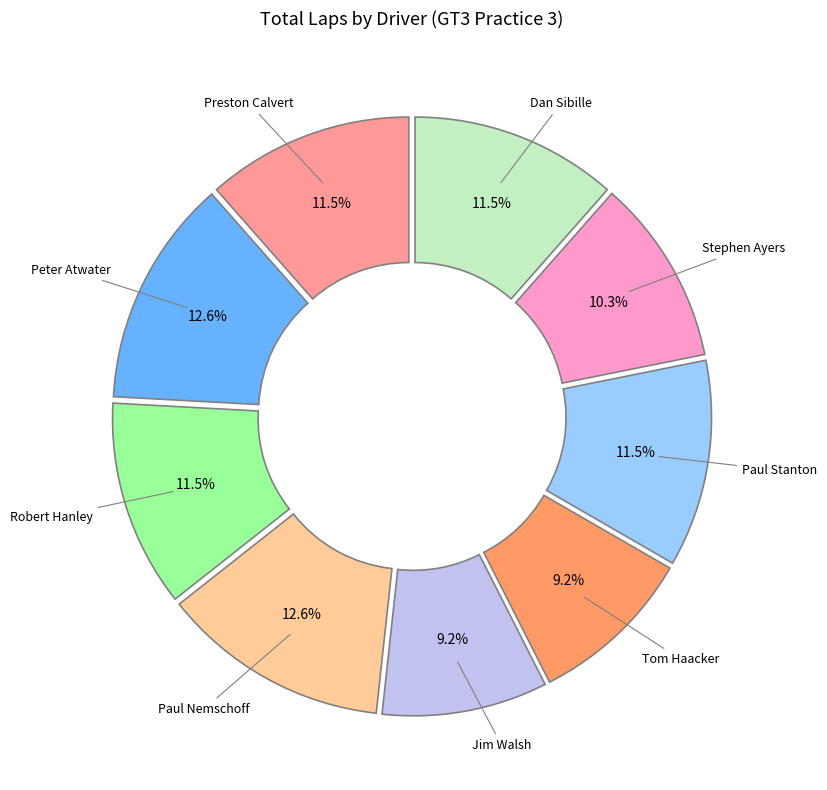

Does any single category account for the majority?

No